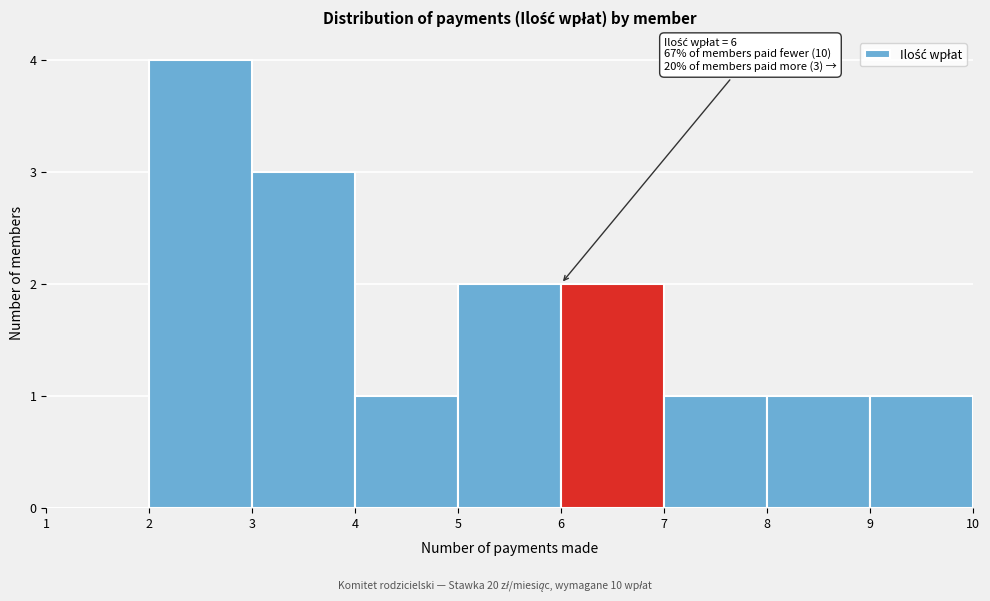

Over which range of the x-axis is the bar tallest?

2 to 3